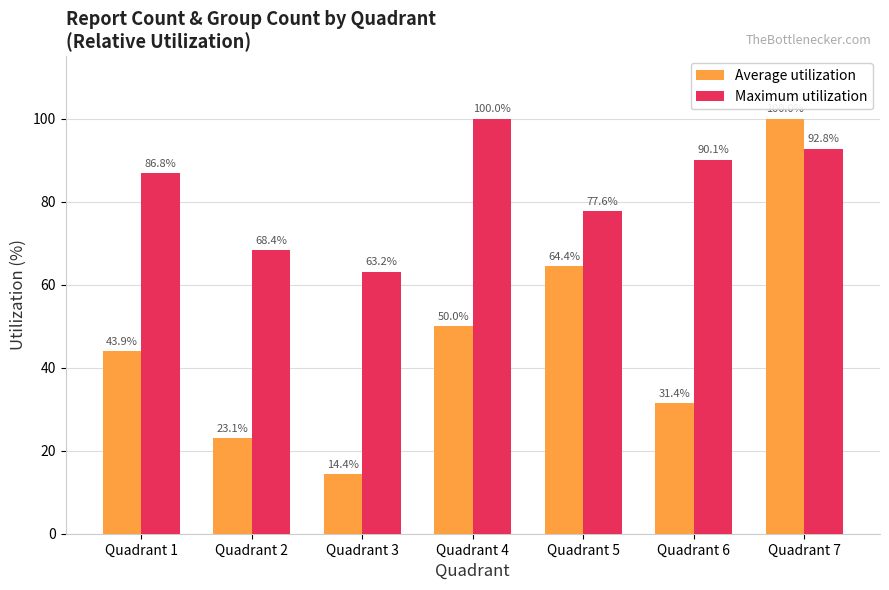

How many groups of bars are there?

7